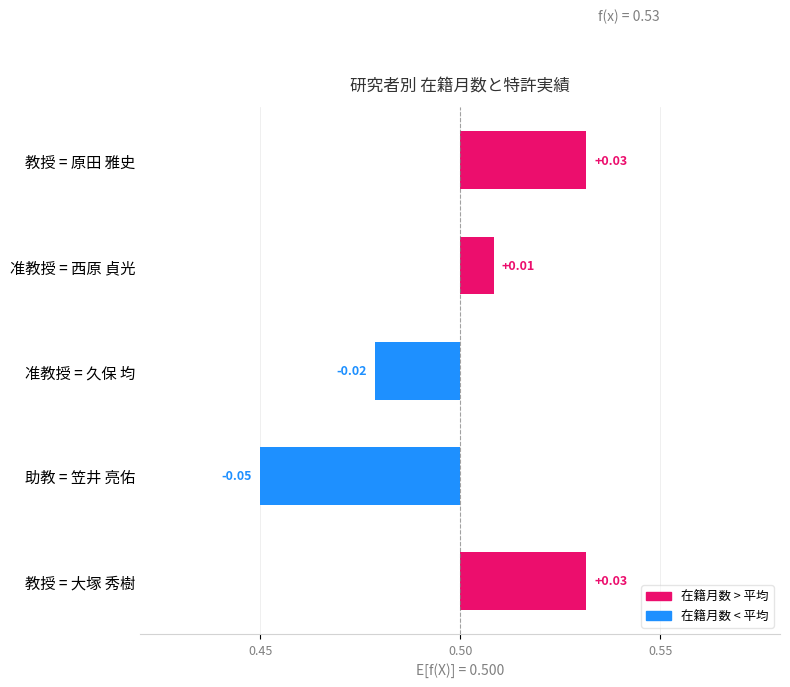

How many negative values are there?

2